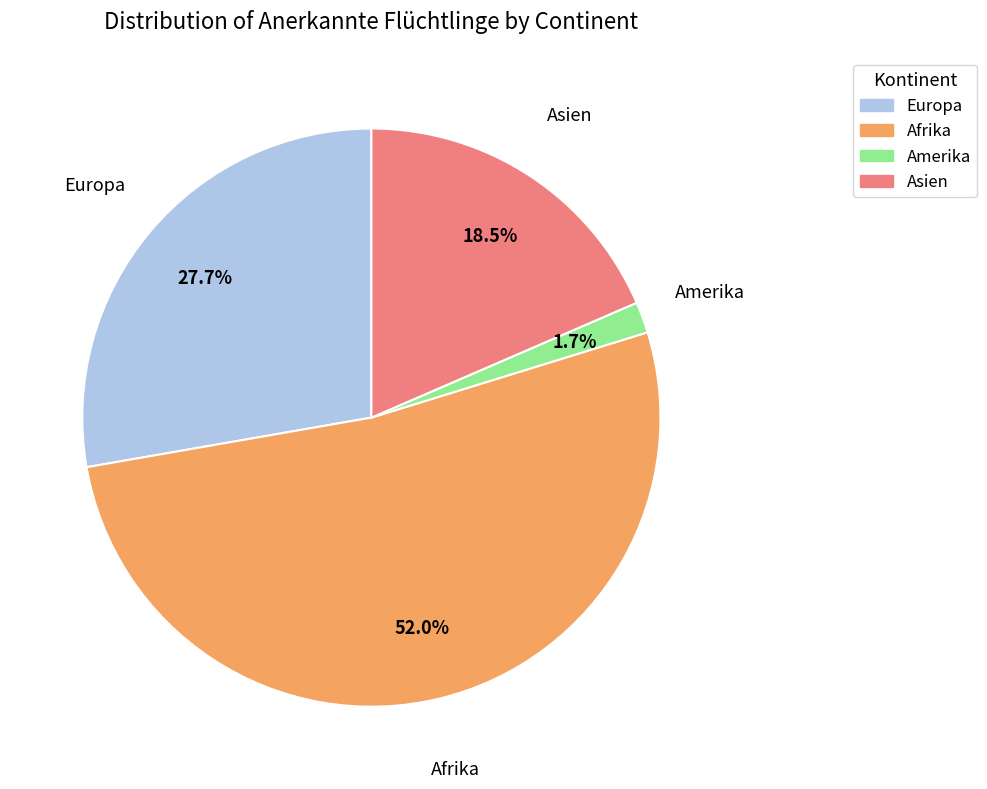

Is there a majority slice in this chart?

Yes